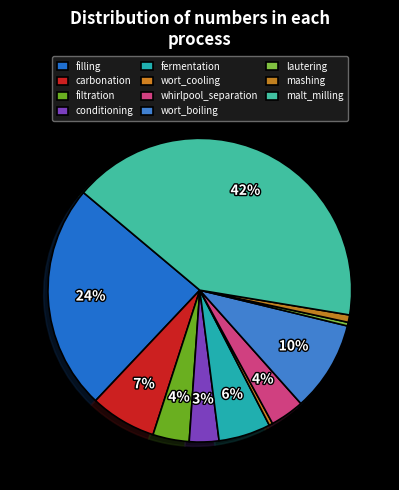

To the nearest percent, what is the average slice percentage?

9%